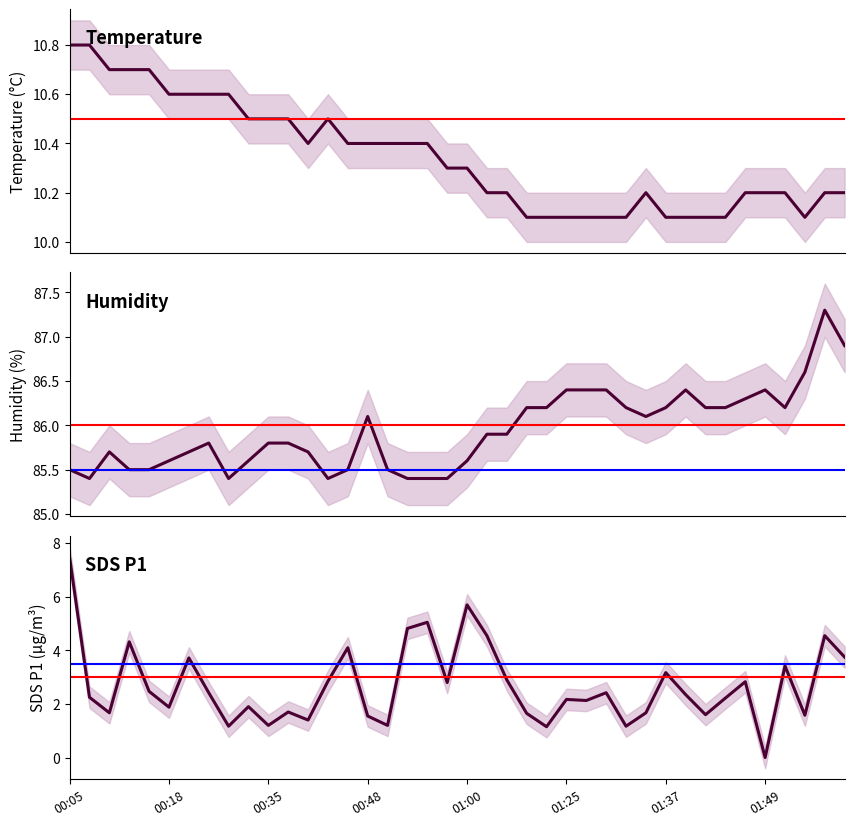

How many lines are shown in the chart?

3